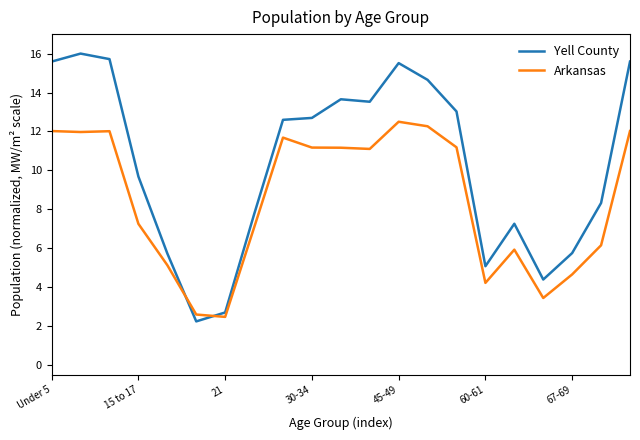

Which series has the largest total across all categories?

Yell County